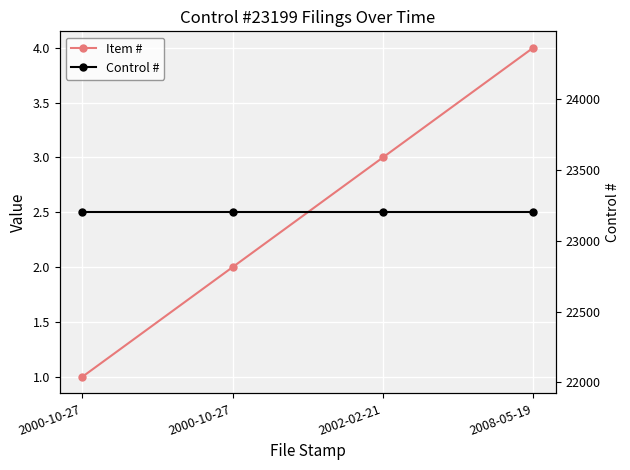

What is the spread (max minus min) of values at 2000-10-27?

23198